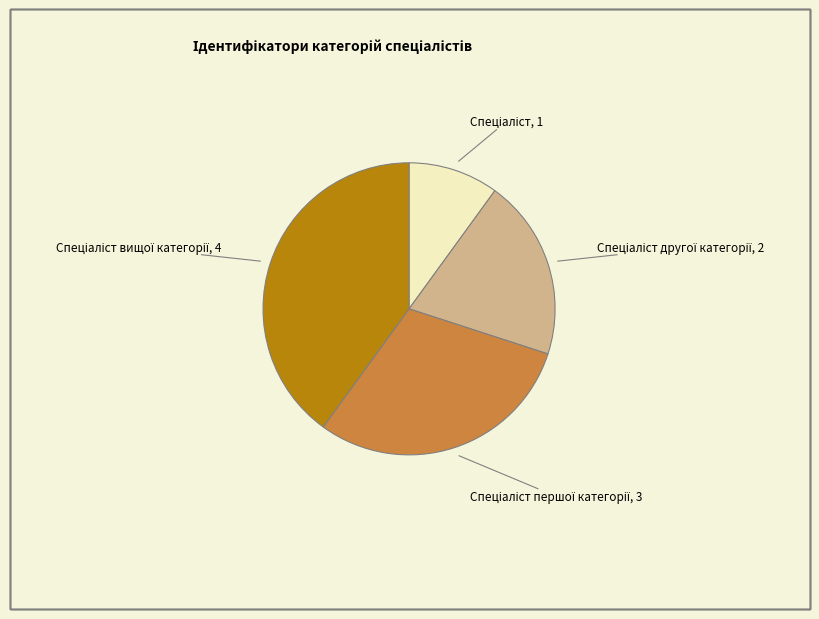

Does any single category account for the majority?

No